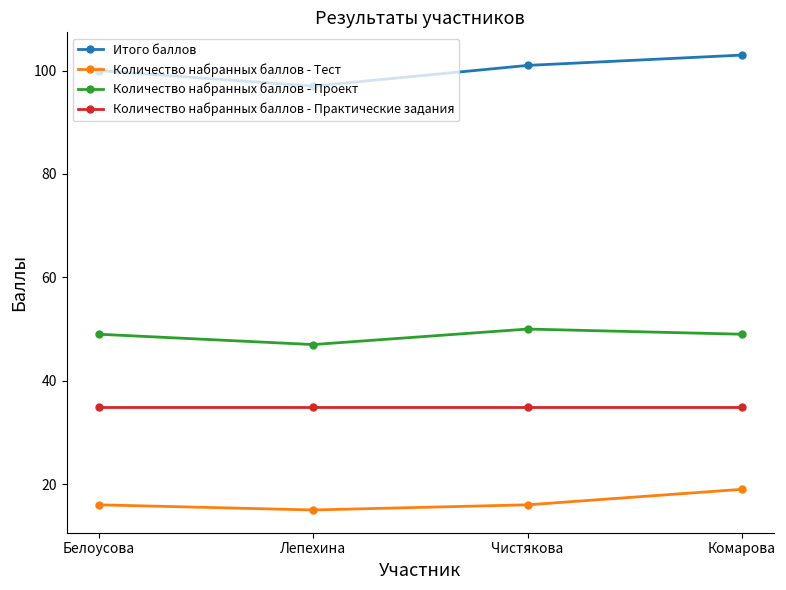

Reading right to left, what are all the values shown in this chart?

Итого баллов: 103	101	97	100
Количество набранных баллов - Тест: 19	16	15	16
Количество набранных баллов - Проект: 49	50	47	49
Количество набранных баллов - Практические задания: 35	35	35	35